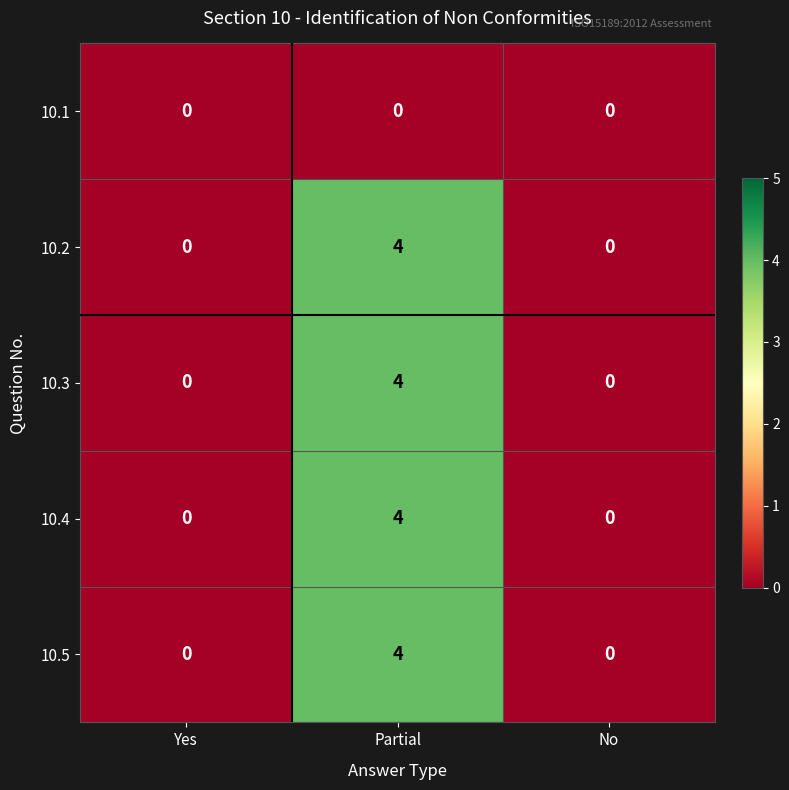

Reading left to right, list all the values displayed in this chart.

10.1: 0	0	0
10.2: 0	4	0
10.3: 0	4	0
10.4: 0	4	0
10.5: 0	4	0